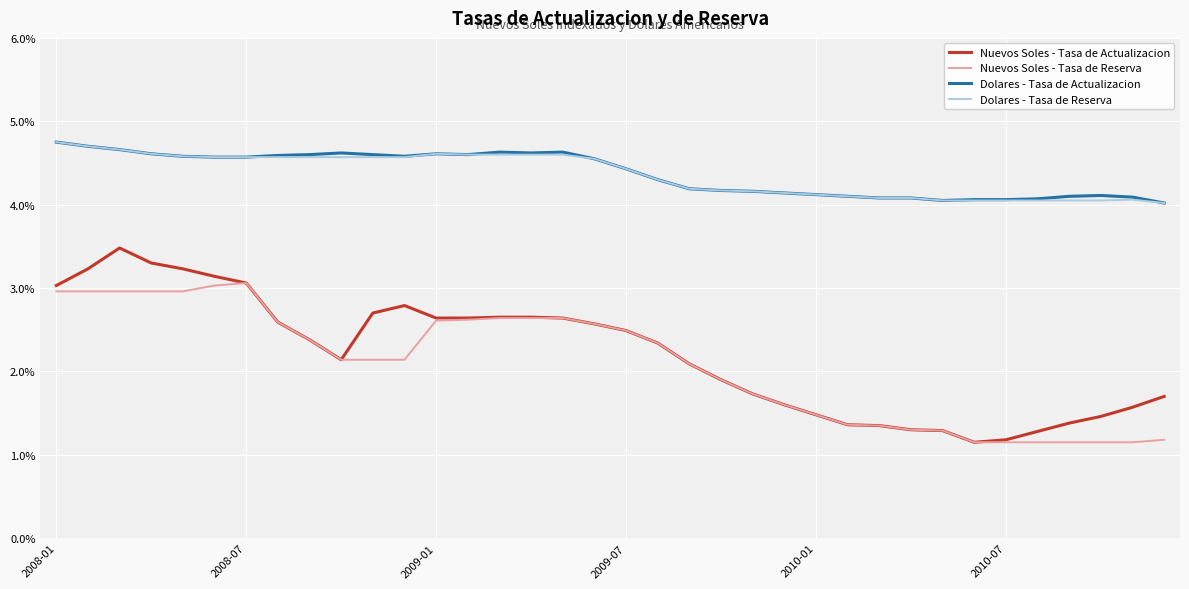

What are all the series names shown in the legend?

Nuevos Soles - Tasa de Actualizacion, Nuevos Soles - Tasa de Reserva, Dolares - Tasa de Actualizacion, Dolares - Tasa de Reserva